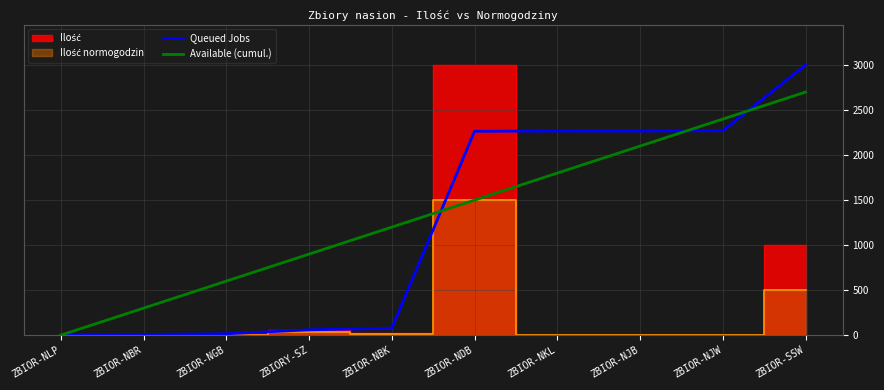

Between which two adjacent categories do Available (cumul.) and Queued Jobs first intersect?

ZBIOR-NLP and ZBIOR-NBR